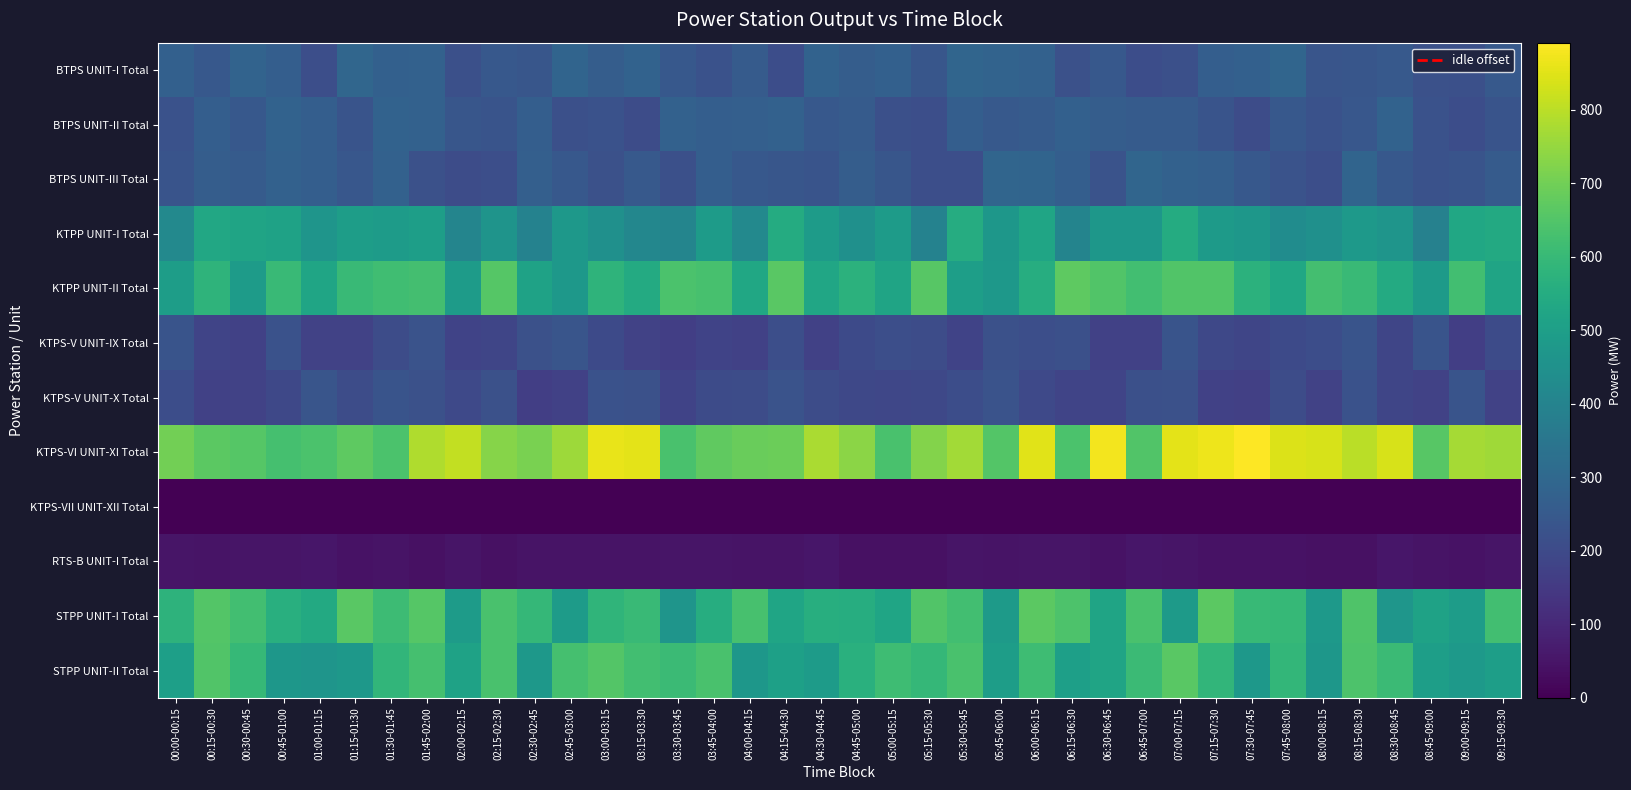

Which series has the largest total across all categories?

KTPS-VI UNIT-XI Total